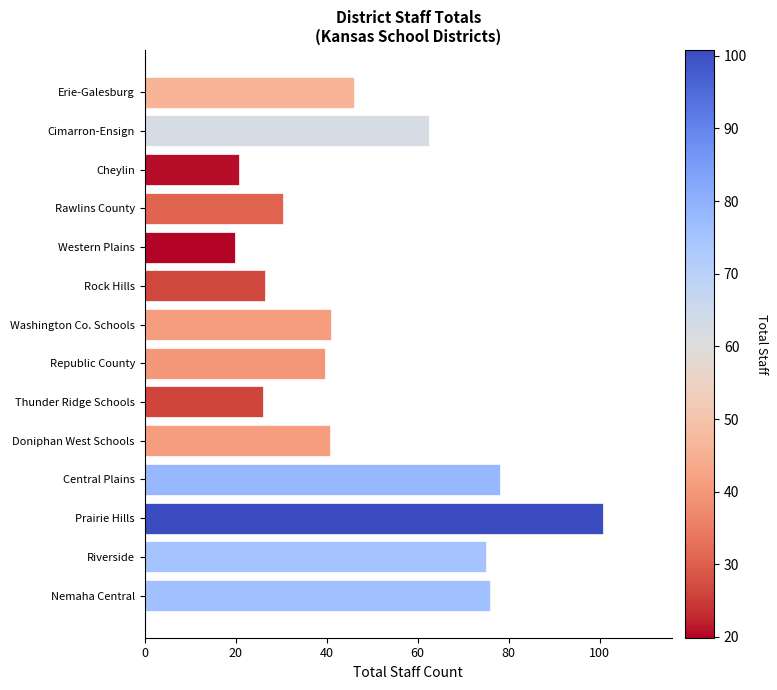

The chart shows a value of 17.2 at Republic County. True or false?

False